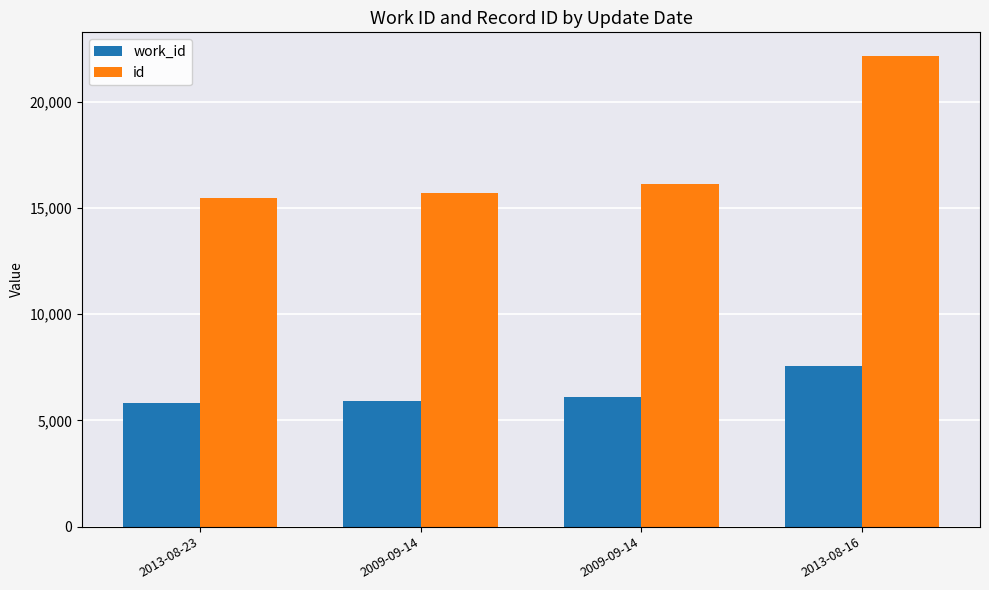

Rank the series by their maximum value, from lowest to highest.

work_id, id